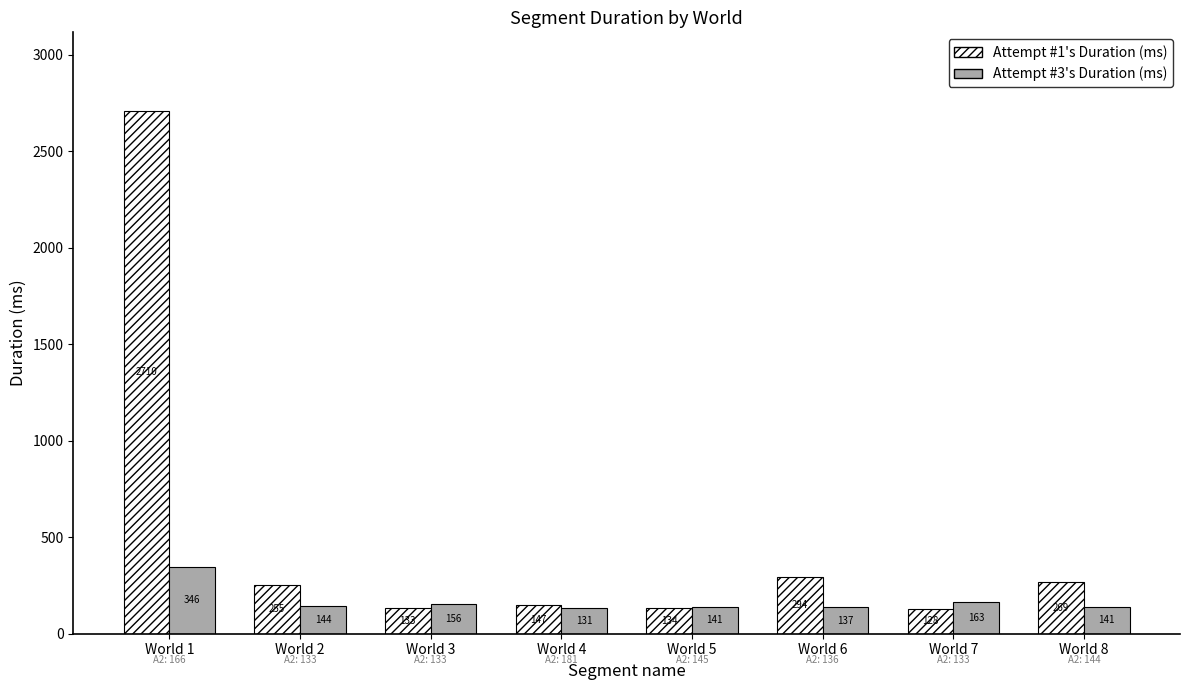

How many values in the Attempt #1's Duration (ms) series are below 255?

4